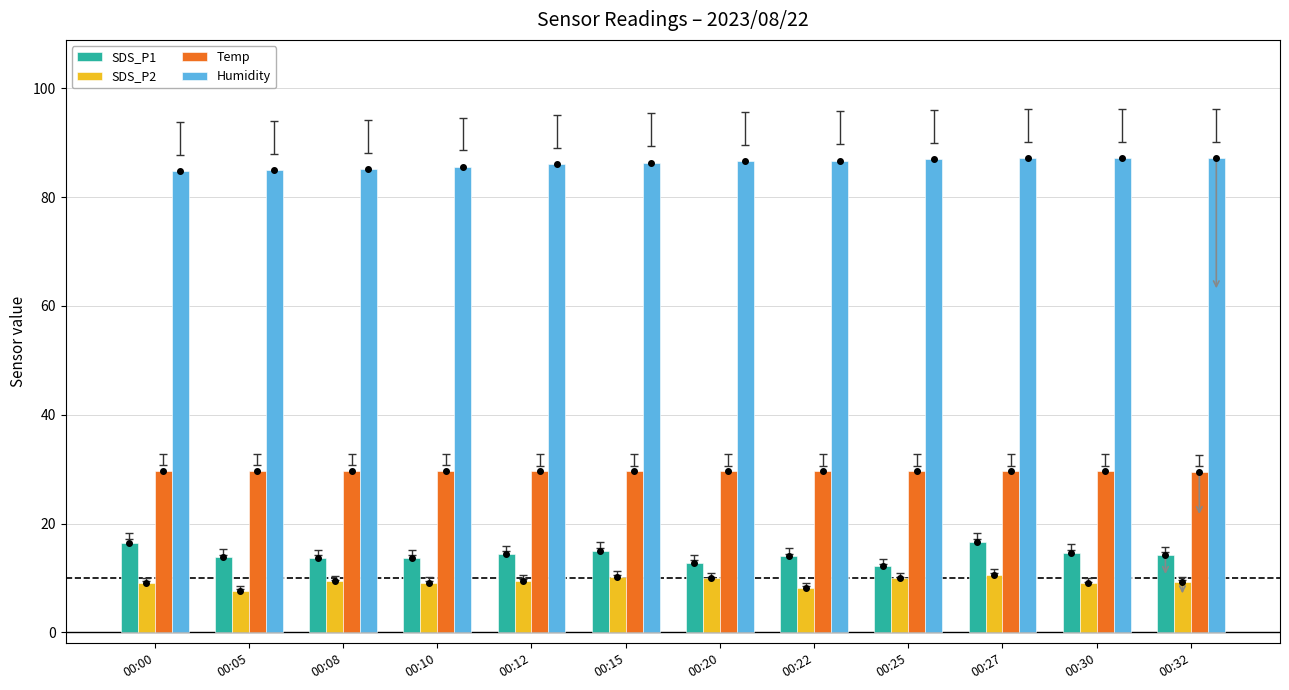

Is it true that SDS_P2 equals 10.2 at 00:15?

True